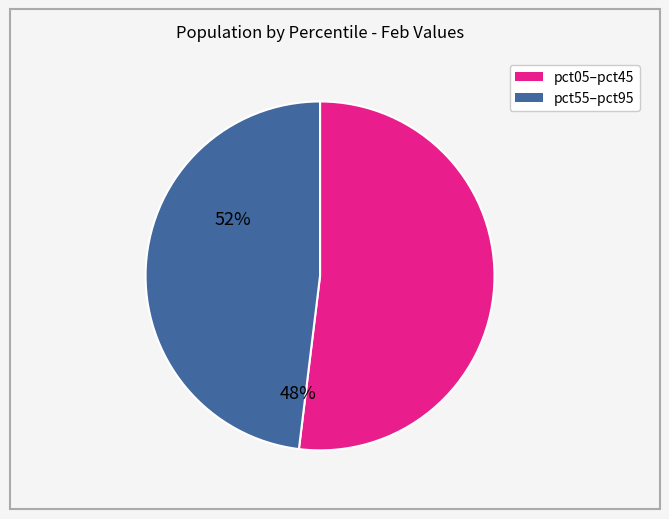

Is there a majority slice in this chart?

Yes